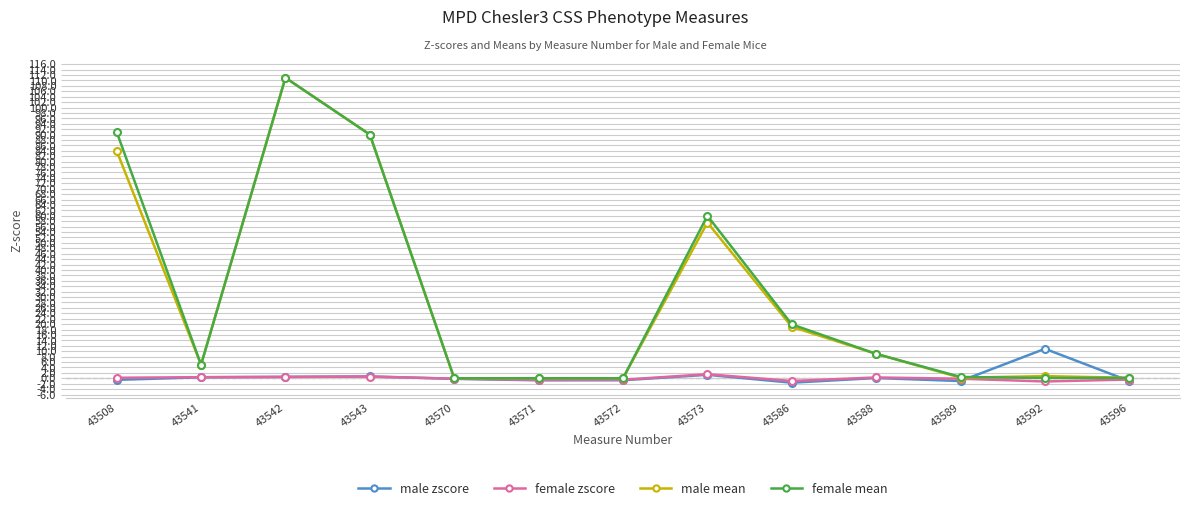

How many values in the male mean series are below 5?

6